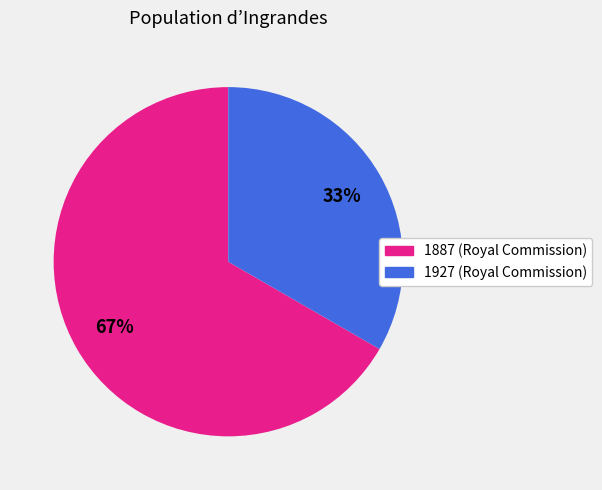

What is the ratio of the value at 1887 (Royal Commission) to the value at 1927 (Royal Commission)?

2.0